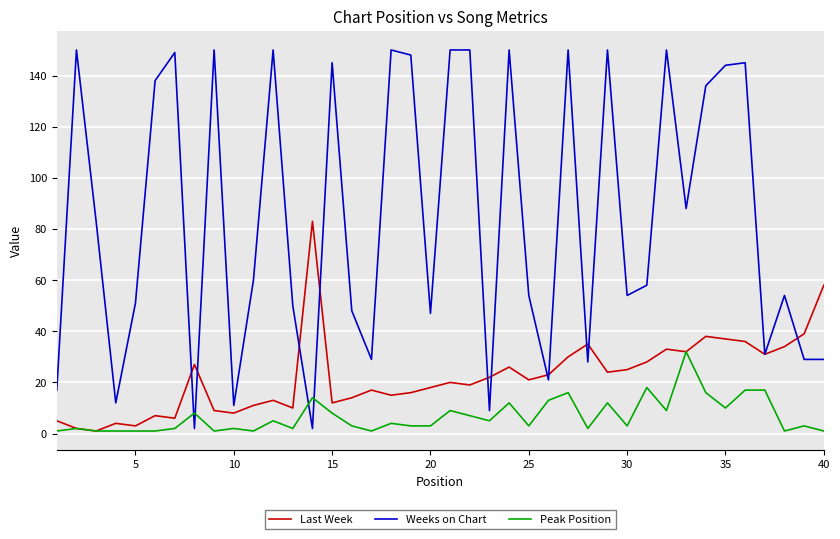

List the series in order of their overall mean, highest first.

Weeks on Chart, Last Week, Peak Position